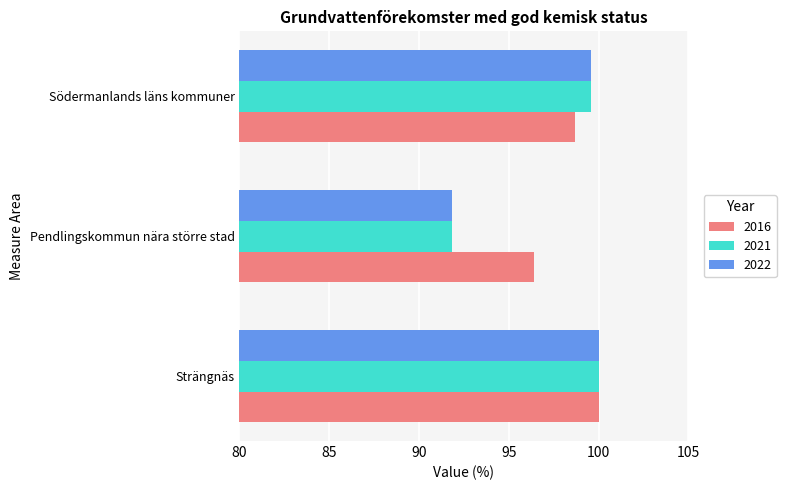

What are all the series names shown in the legend?

2016, 2021, 2022